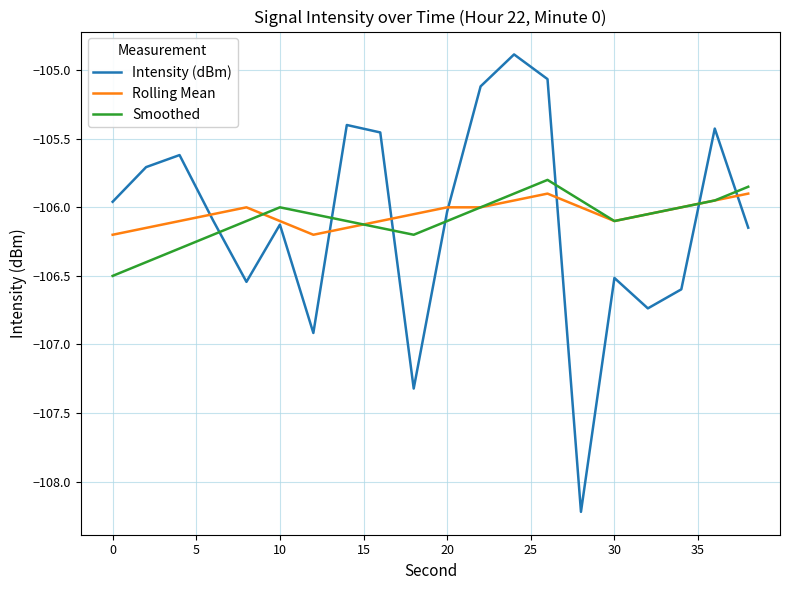

True or false: Smoothed and Intensity (dBm) cross at least once.

True